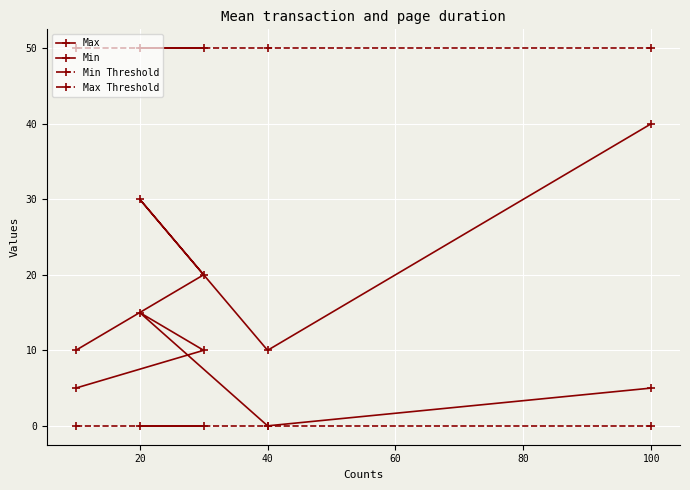

How many distinct data groups are displayed?

4